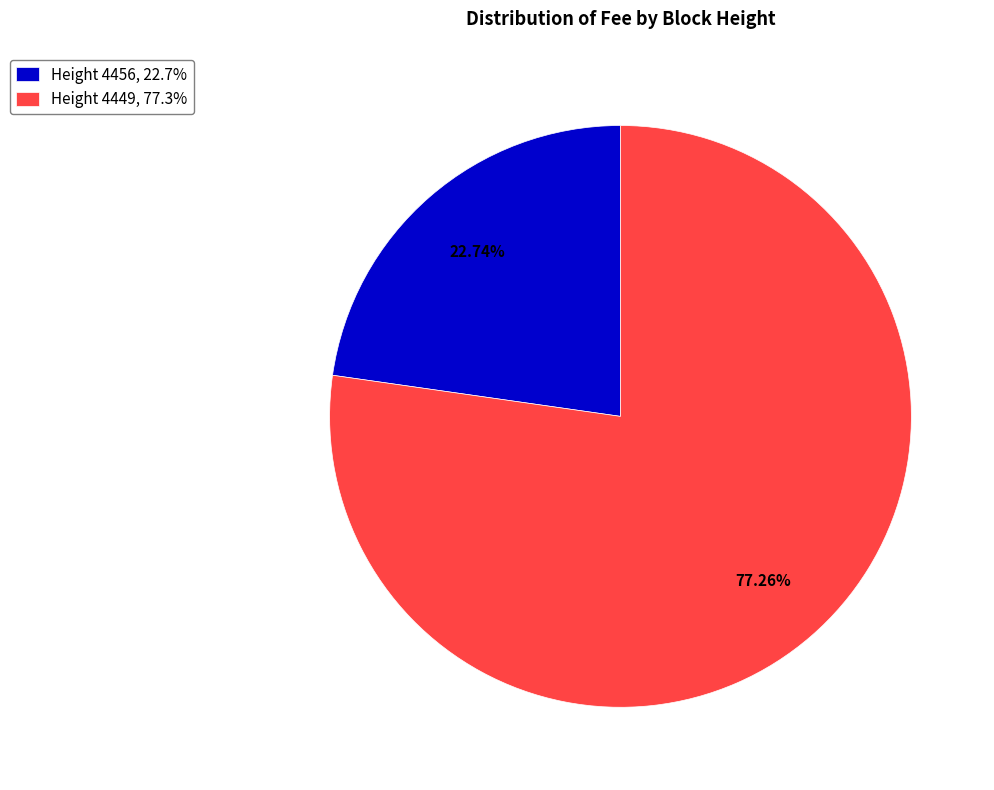

Do Height 4456, 22.7% and Height 4449, 77.3% together represent more than half of the pie?

Yes